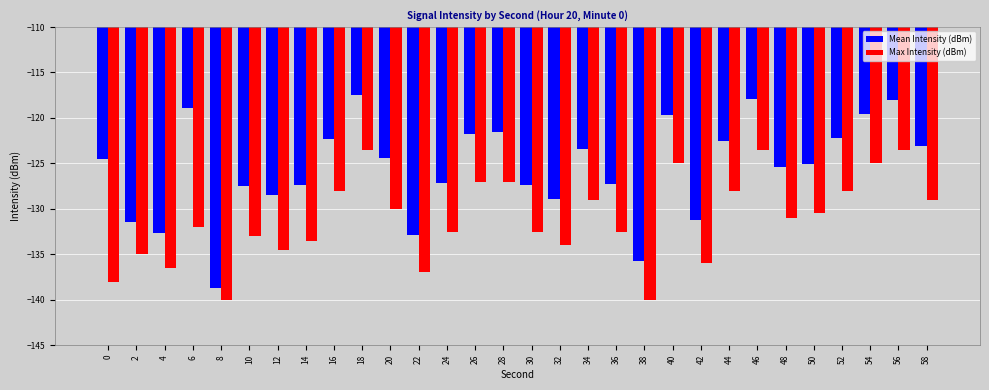

At how many categories does at least one series exceed -126?

17